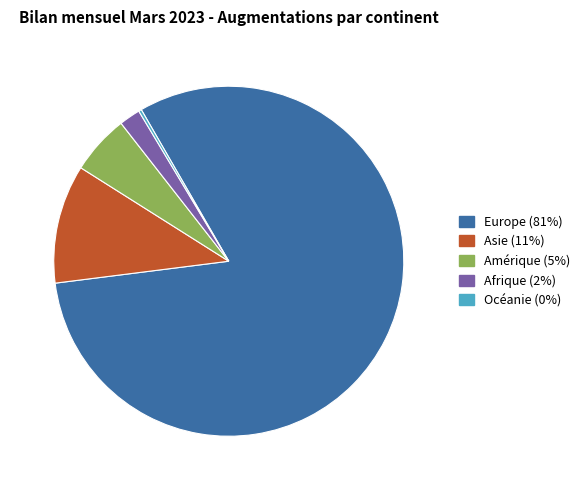

Does any single category account for the majority?

Yes